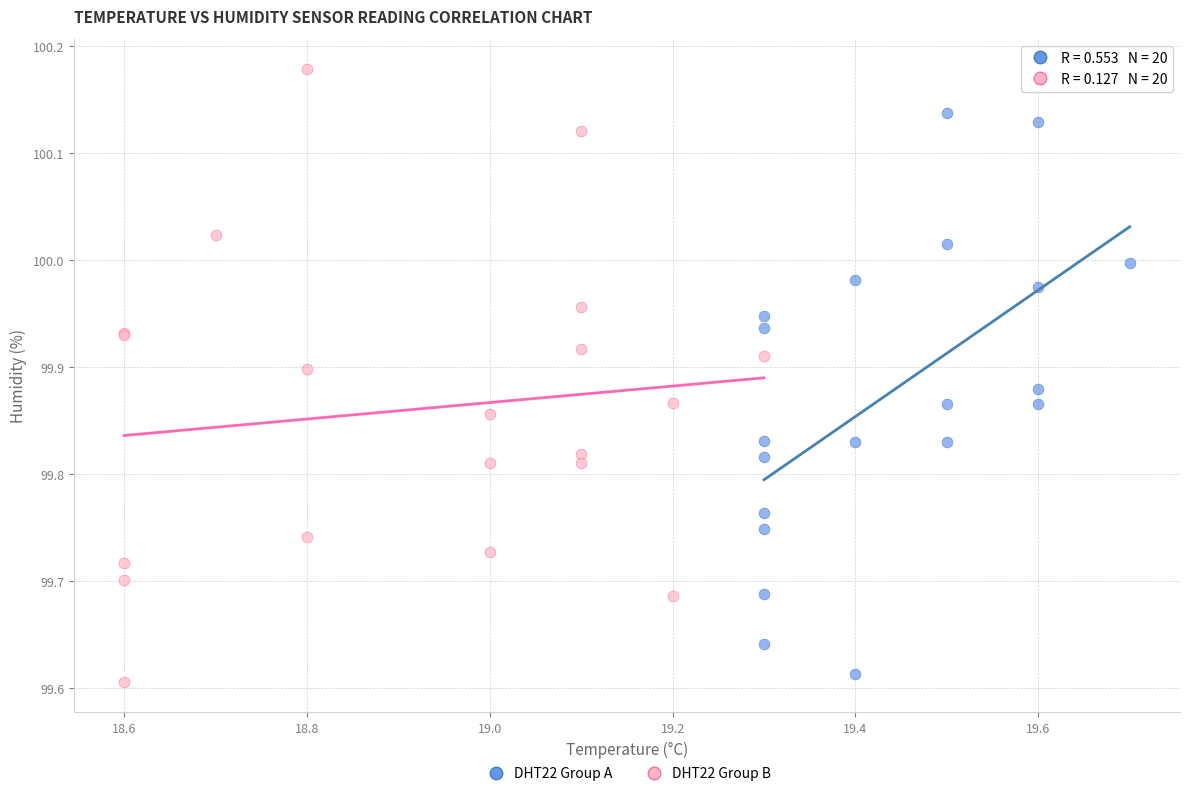

Which series contains the highest Y value?

DHT22 Group B